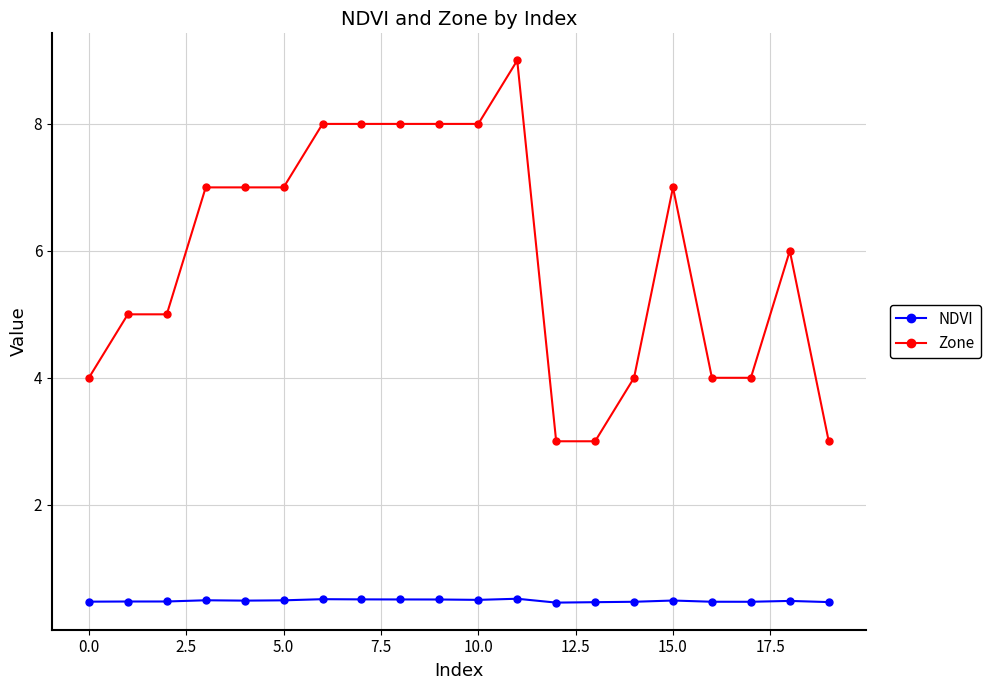

What is the highest value of the Zone series?

9.0